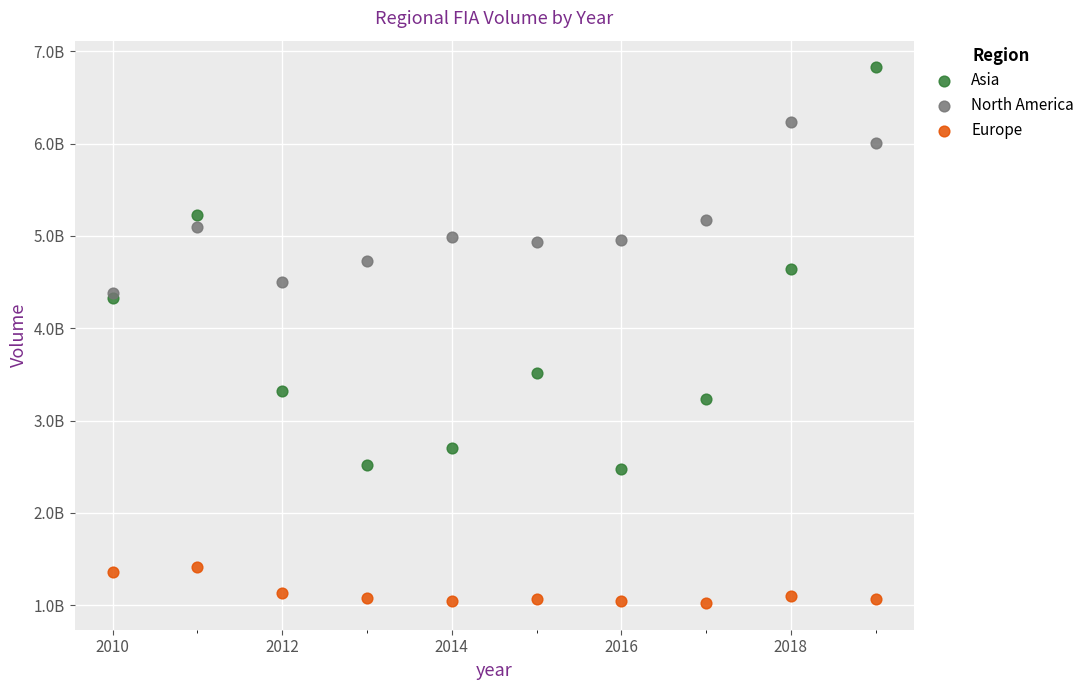

Which series contains the highest Y value?

Asia